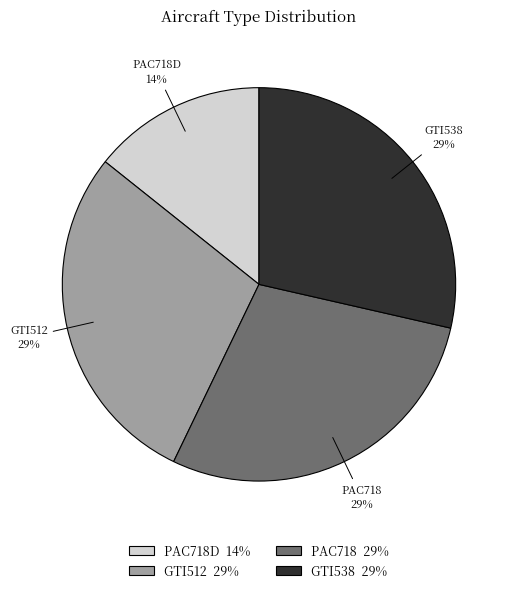

The GTI538 29% slice represents 29% of the pie. True or false?

True